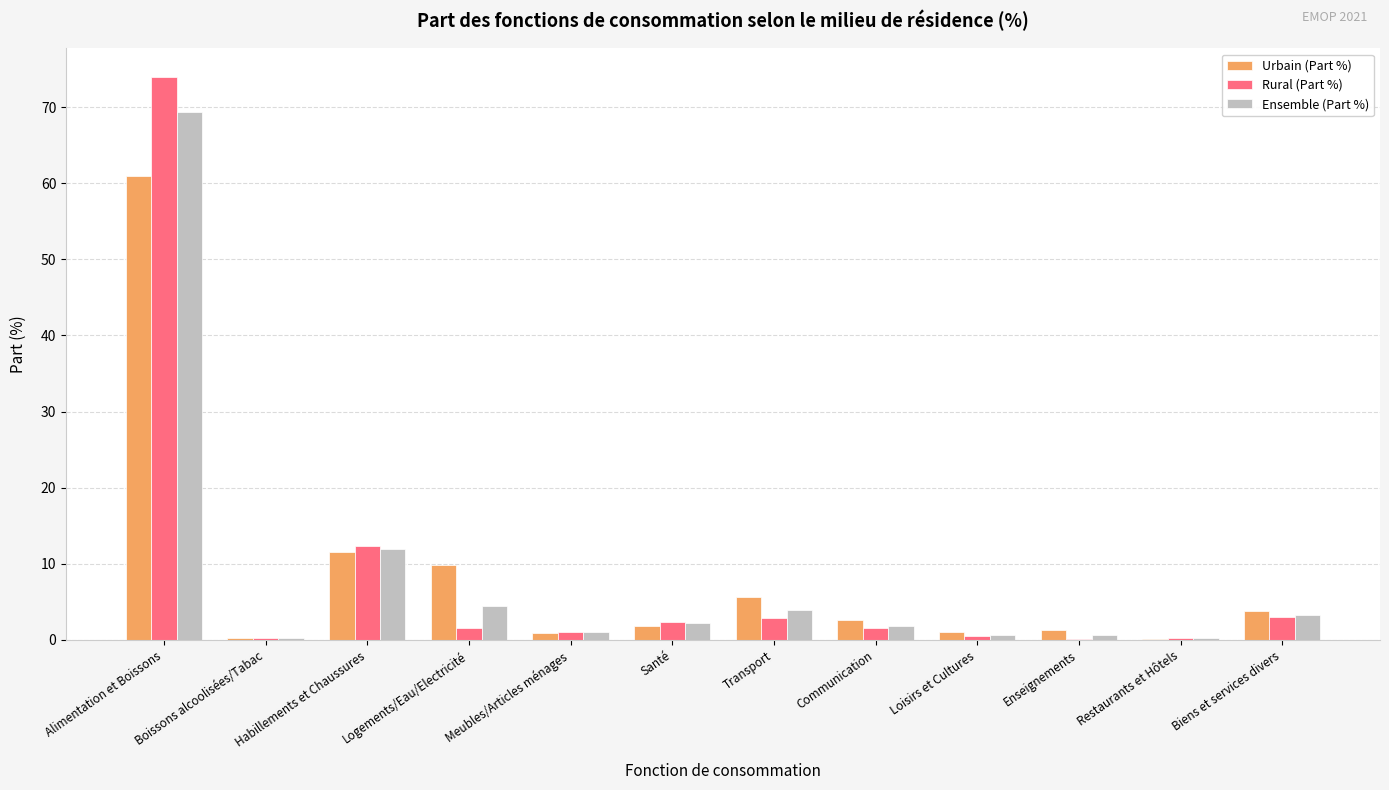

How many distinct data groups are displayed?

3